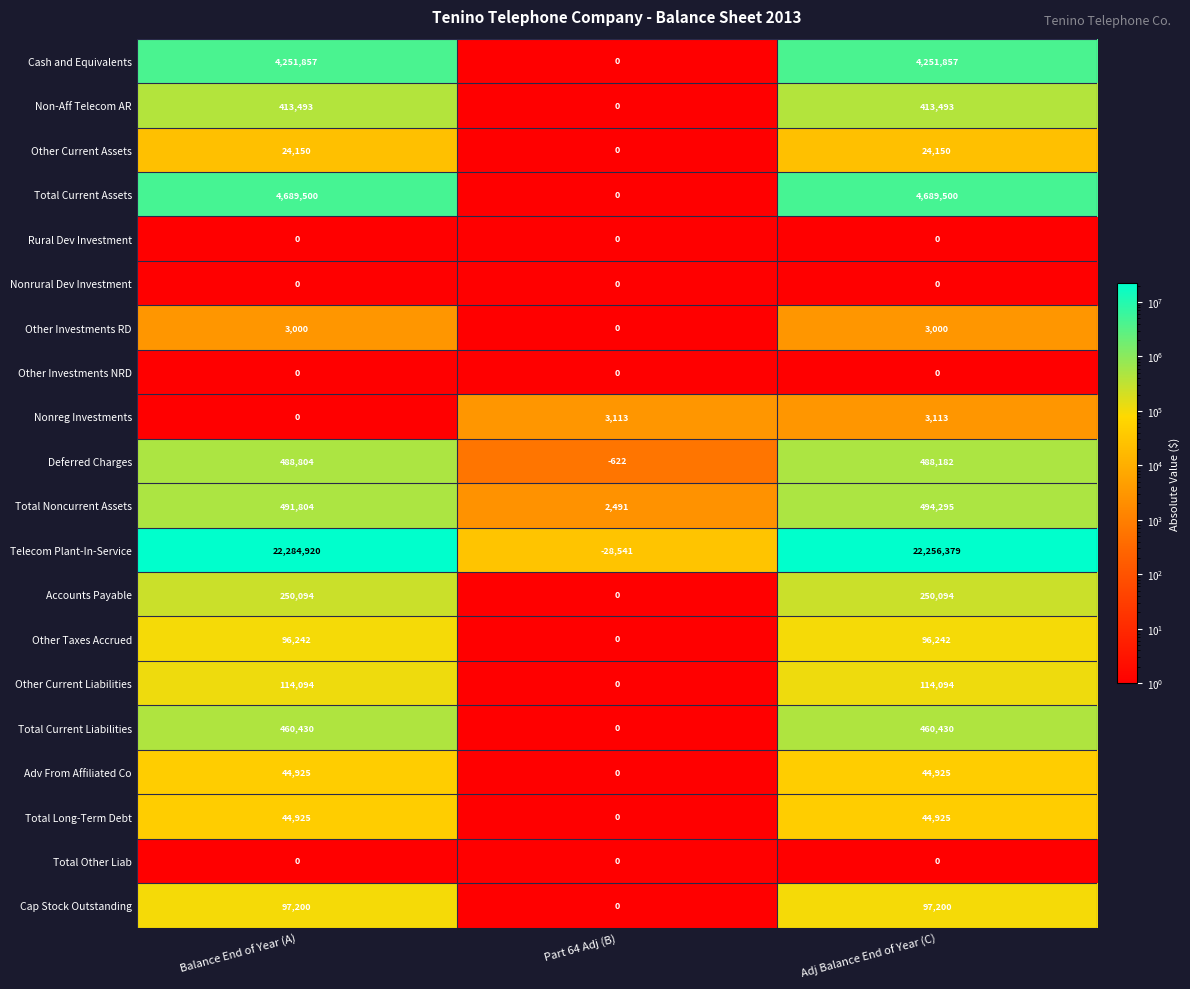

Which series has the largest range (max minus min)?

Telecom Plant-In-Service